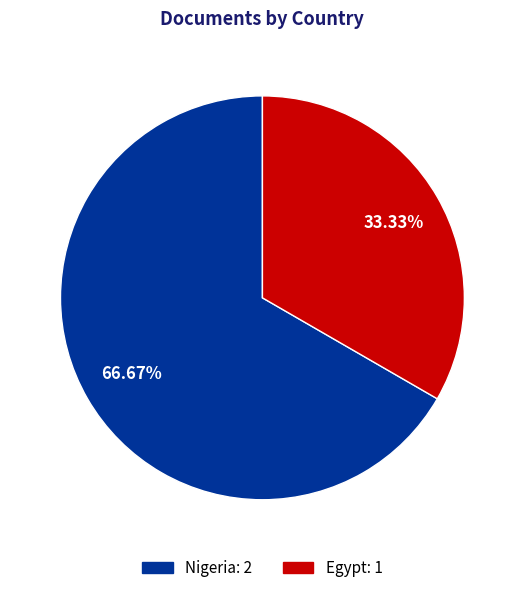

Rank the categories by value from lowest to highest.

Egypt, Nigeria